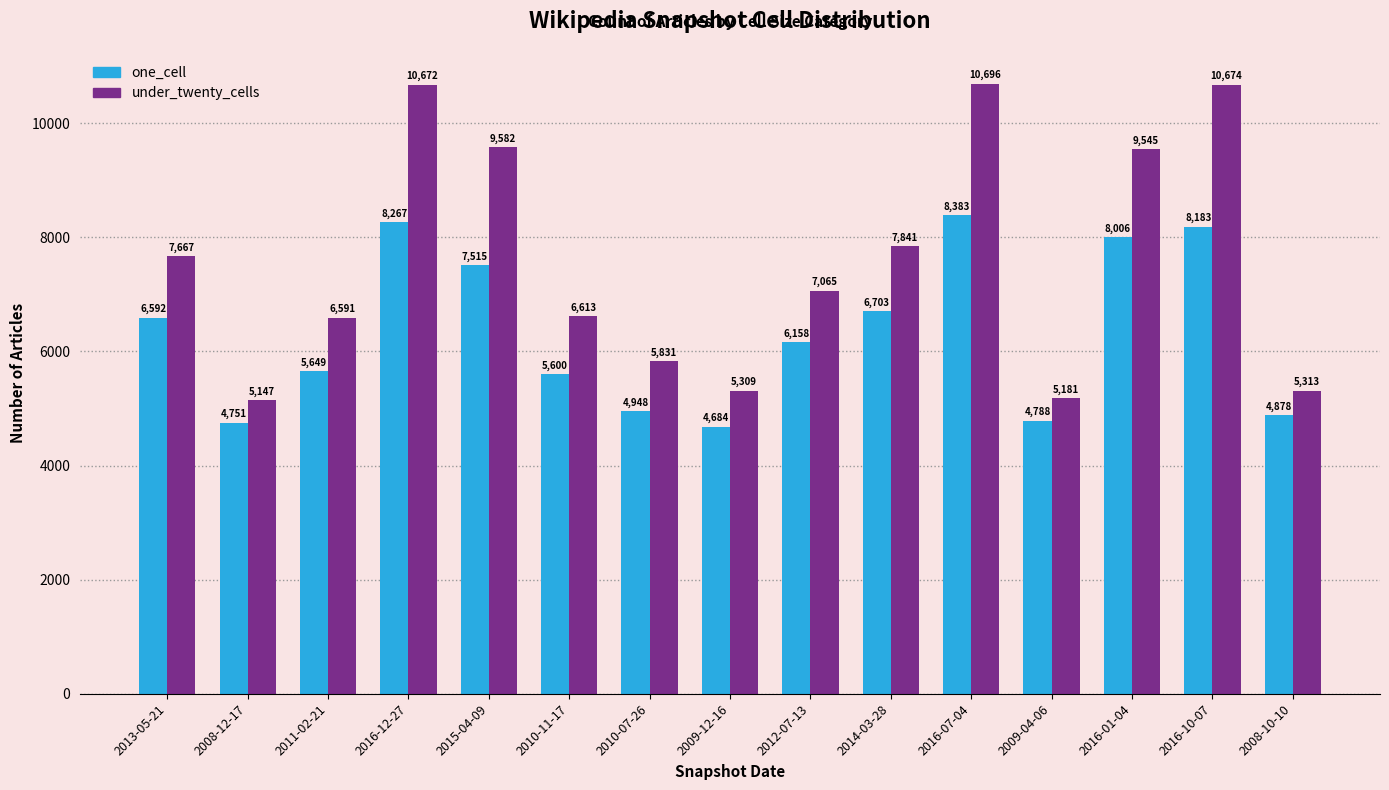

Rank the series by their maximum value, from lowest to highest.

one_cell, under_twenty_cells